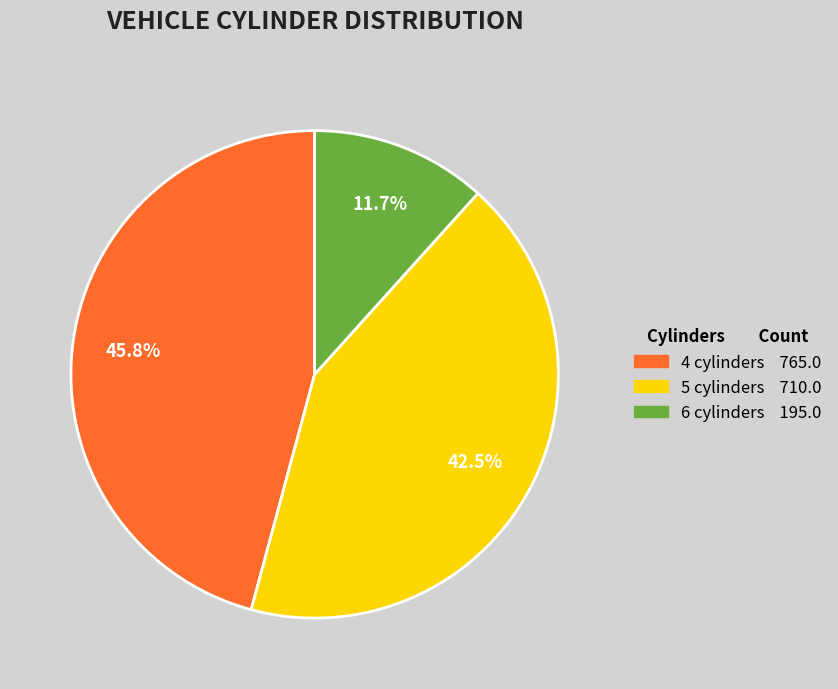

Does any single category account for the majority?

No